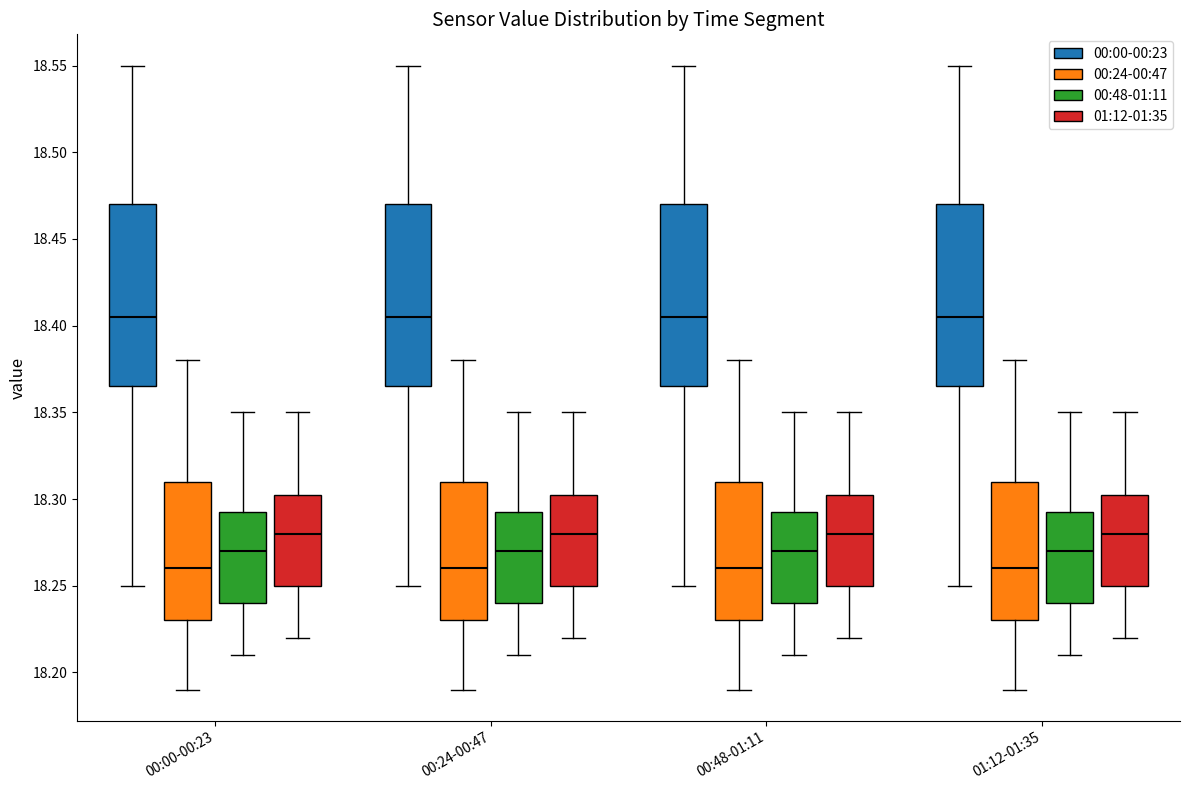

Where does the median line of the box for 01:12-01:35 (01:12-01:35) sit on the y-axis? The values are not printed on the chart, so give them approximately, as read against the axis.

18.280